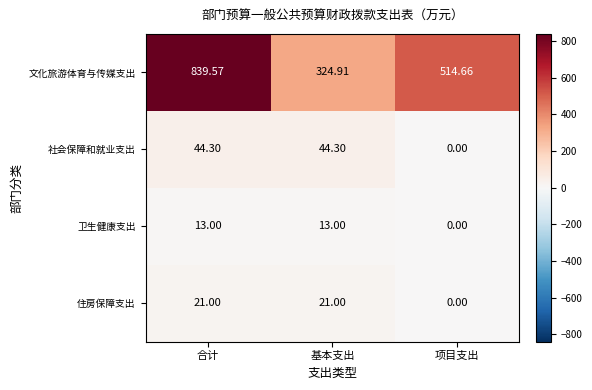

Which series has the largest range (max minus min)?

文化旅游体育与传媒支出